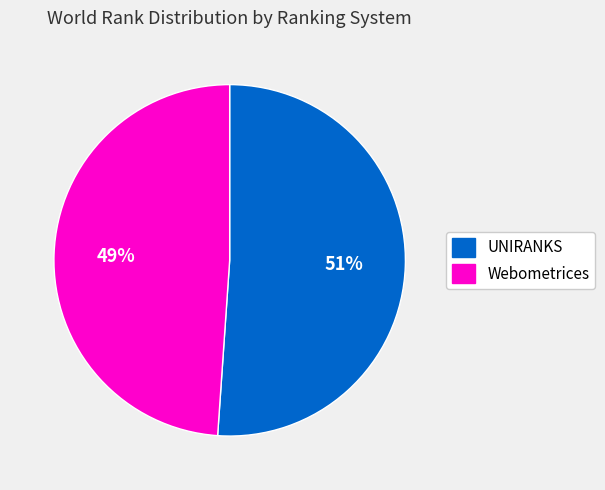

Between Webometrices and UNIRANKS, which is larger?

UNIRANKS